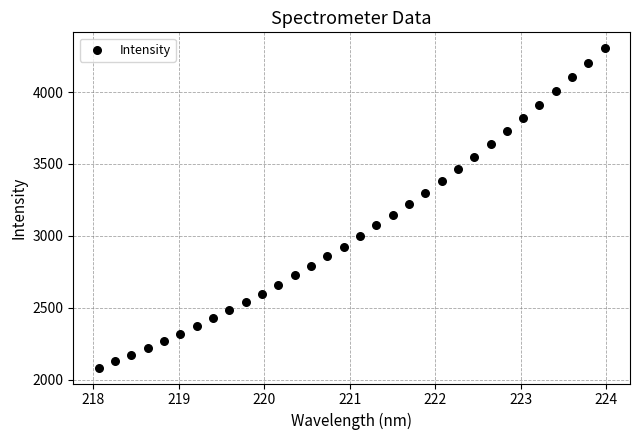

What is the range of X values (max minus min)?

5.9